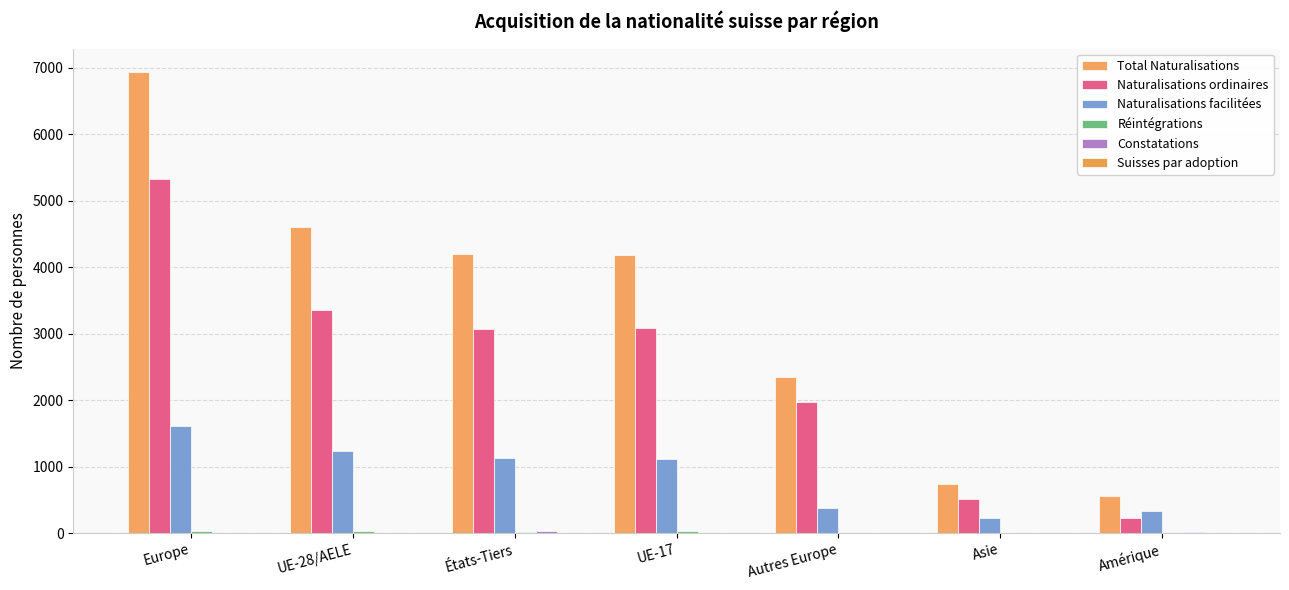

Which series has the largest range (max minus min)?

Total Naturalisations